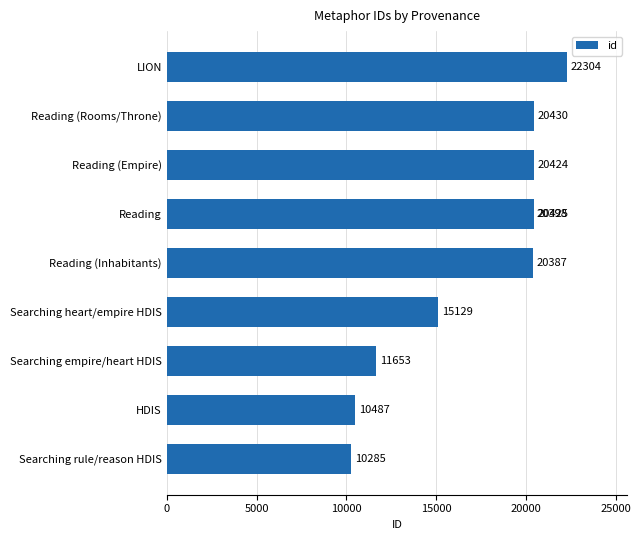

Which has a higher value, Reading (Empire) or HDIS?

Reading (Empire)